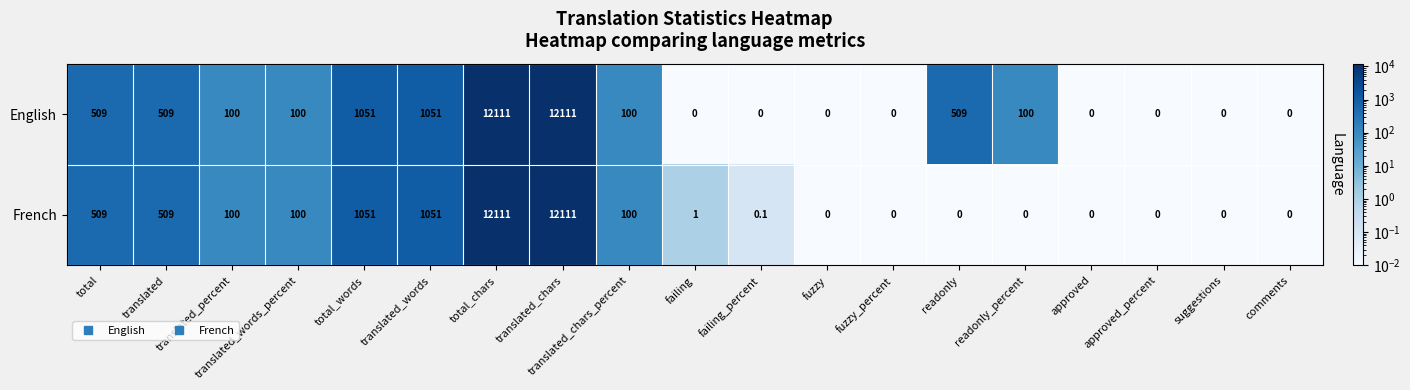

True or false: English has a value of -8011.1 at approved_percent.

False